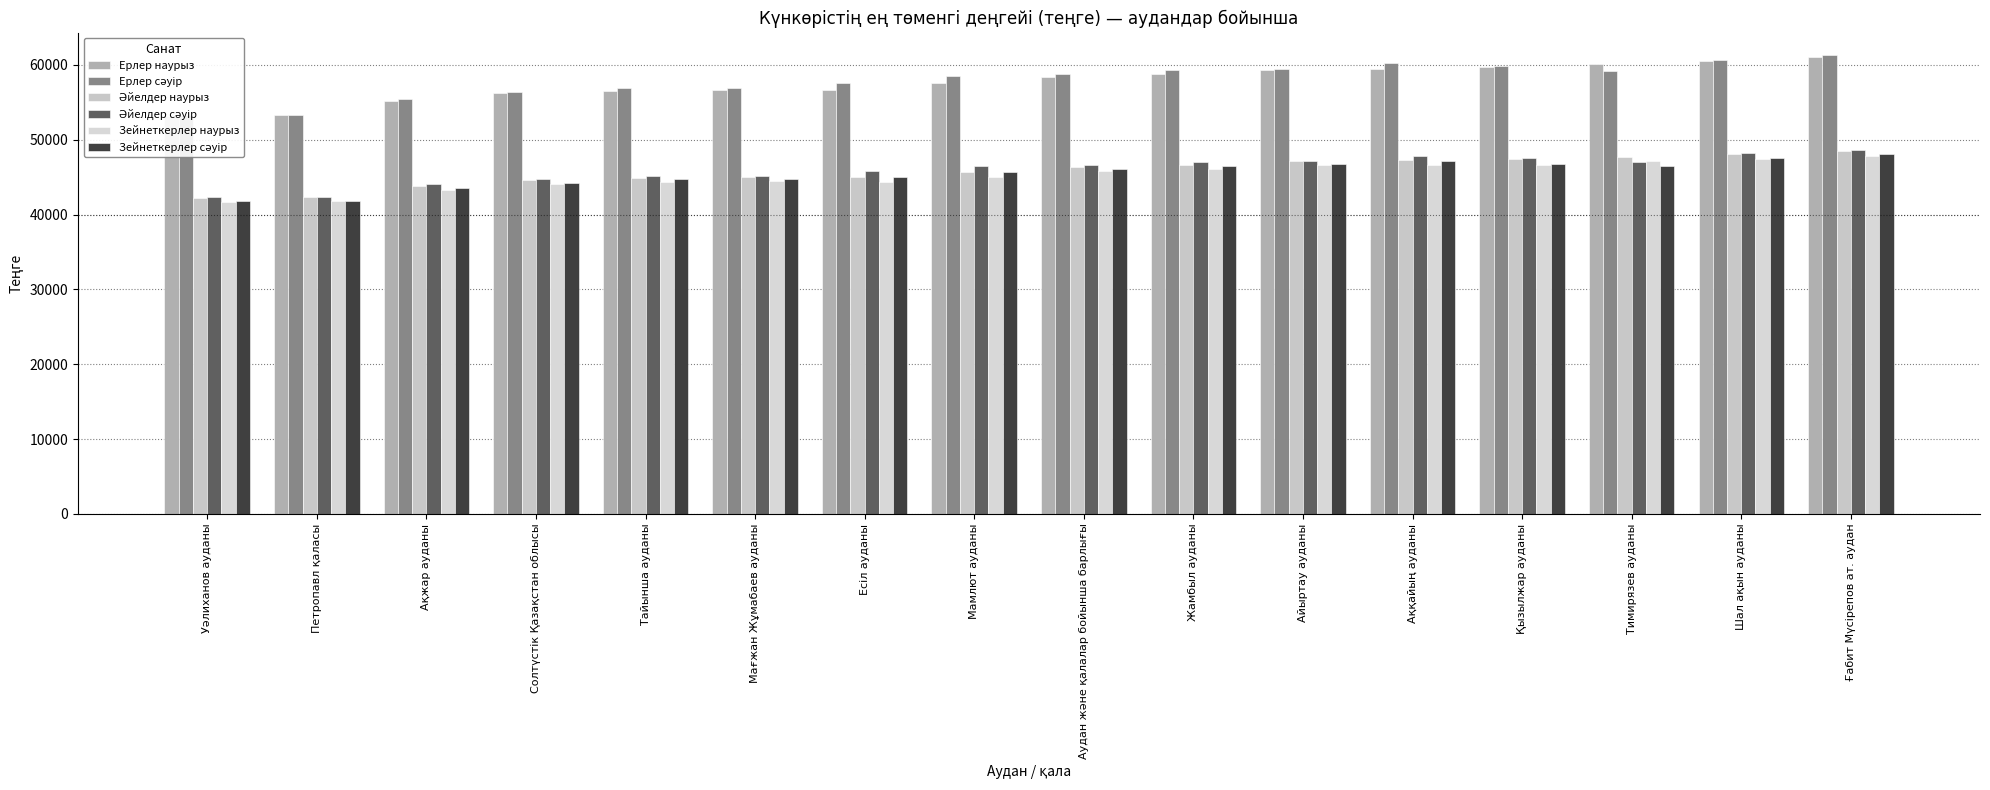

Reading left to right, what are all the values shown in this chart?

Ерлер наурыз: 53213	53300	55125	56235	56478	56631	56676	57613	58449	58773	59360	59520	59695	60080	60545	61055
Ерлер сәуір: 53364	53309	55465	56416	56920	56935	57635	58489	58759	59289	59476	60224	59811	59225	60678	61260
Әйелдер наурыз: 42253	42325	43778	44657	44844	44975	45024	45747	46416	46669	47129	47265	47415	47702	48085	48484
Әйелдер сәуір: 42376	42331	44051	44801	45195	45216	45787	46451	46664	47075	47222	47827	47511	47027	48200	48651
Зейнеткерлер наурыз: 41704	41811	43258	44093	44371	44469	44322	45078	45814	46080	46622	46671	46638	47151	47431	47869
Зейнеткерлер сәуір: 41811	41811	43522	44230	44693	44736	45044	45724	46054	46475	46722	47191	46736	46473	47533	48042